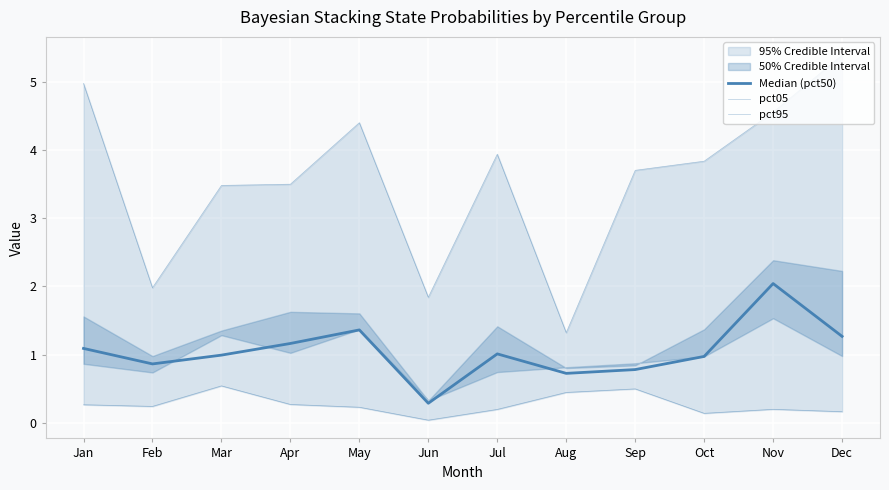

What is the sum of all pct05 values?

42.9